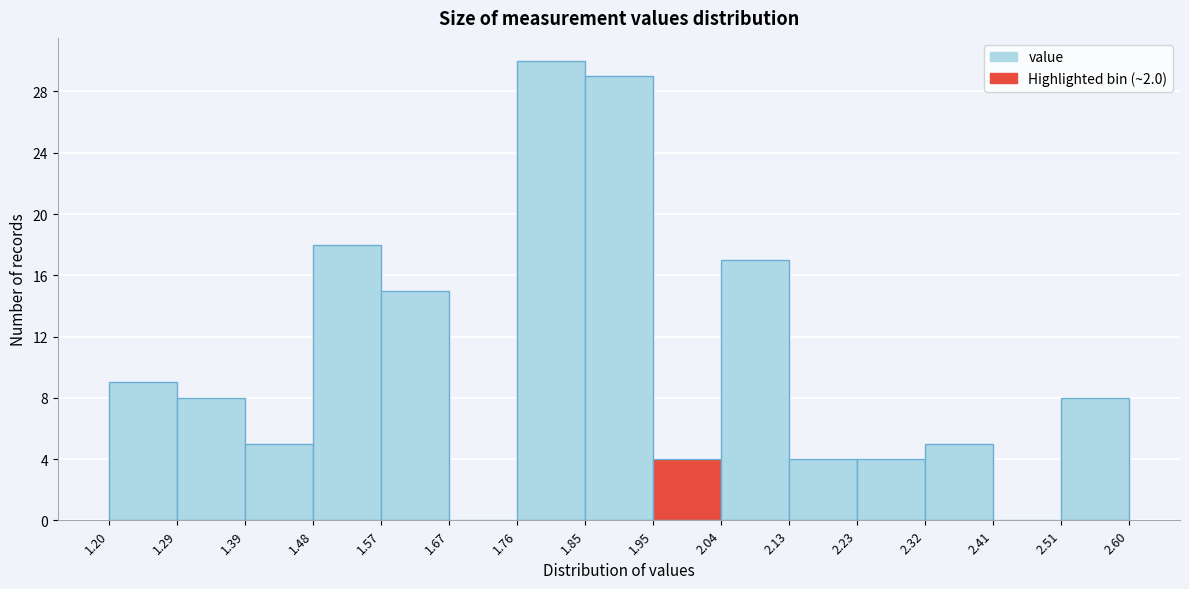

Reading left to right, transcribe this chart: for each bar, give the range it covers on the x-axis and its height. The values are not printed on the chart, so give them approximately, as read against the axis.

1.20 to 1.29: 9
1.29 to 1.39: 8
1.39 to 1.48: 5
1.48 to 1.57: 18
1.57 to 1.67: 15
1.67 to 1.76: 0
1.76 to 1.85: 30
1.85 to 1.95: 29
1.95 to 2.04: 4
2.04 to 2.13: 17
2.13 to 2.23: 4
2.23 to 2.32: 4
2.32 to 2.41: 5
2.41 to 2.51: 0
2.51 to 2.60: 8